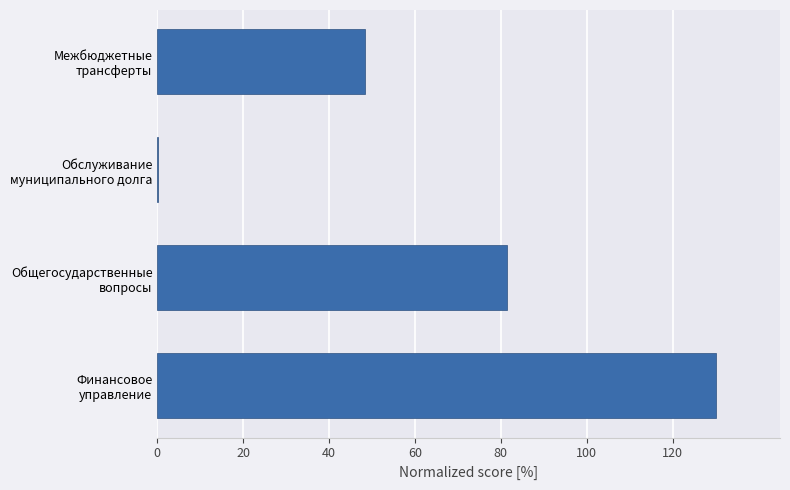

What is the maximum value shown in the chart?

130.0